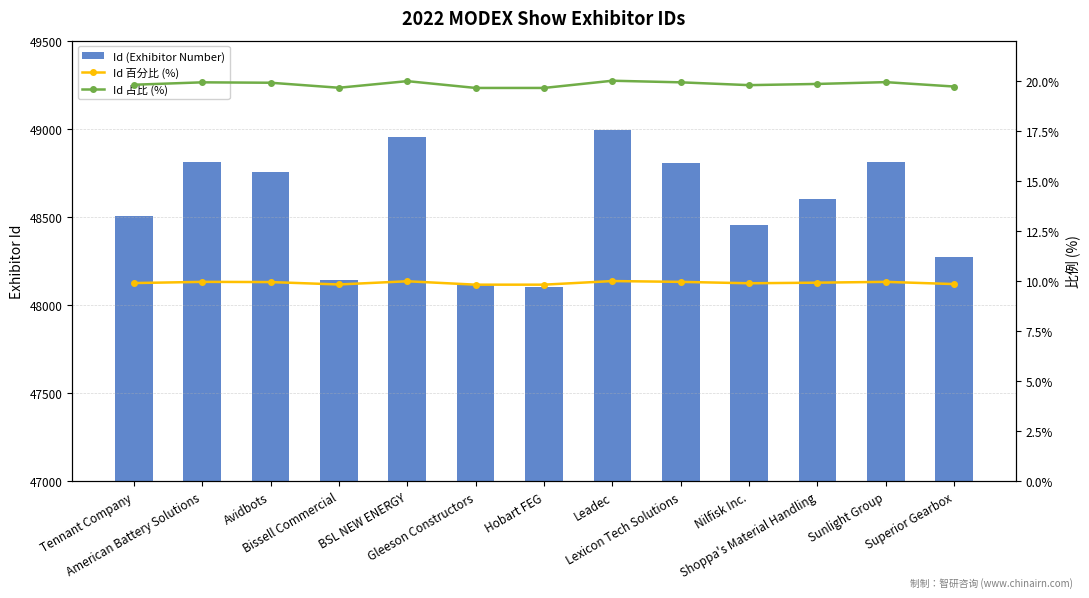

Between Sunlight Group and Leadec, which is larger?

Leadec